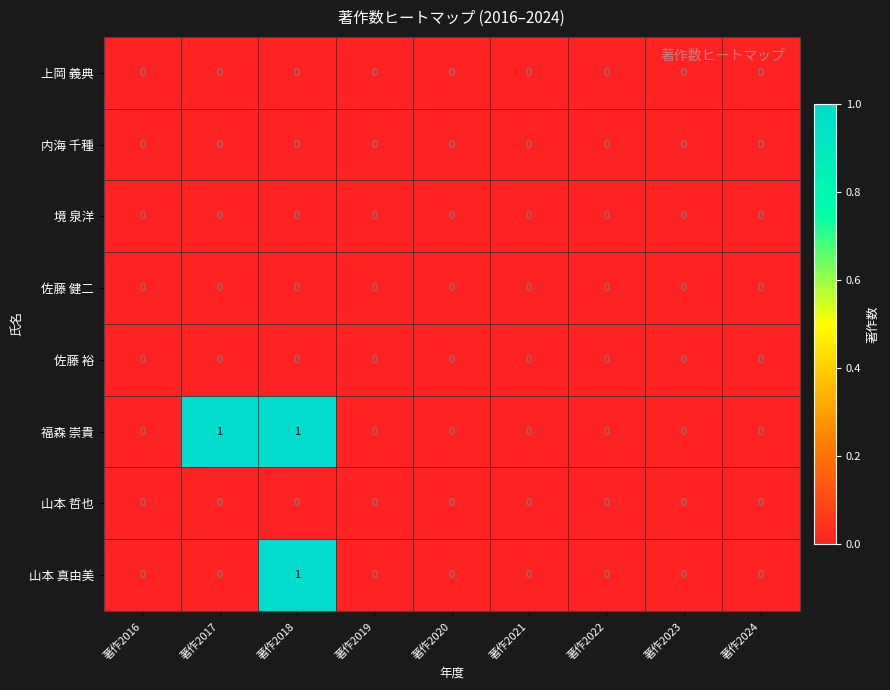

Is it true that 境 泉洋 equals 0 at 著作2024?

True